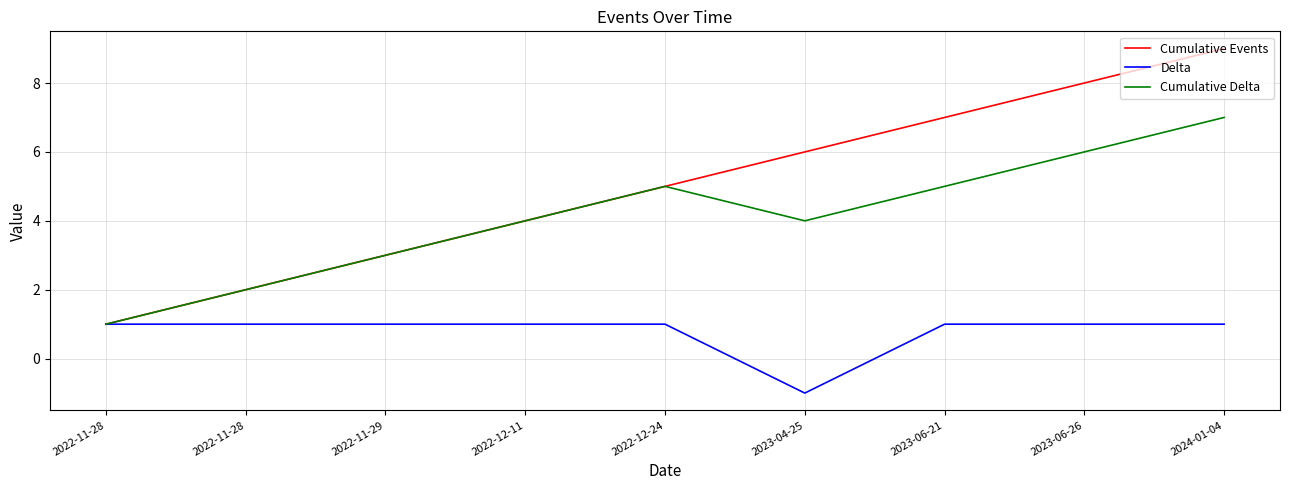

Rank the series by their maximum value, from highest to lowest.

Cumulative Events, Cumulative Delta, Delta